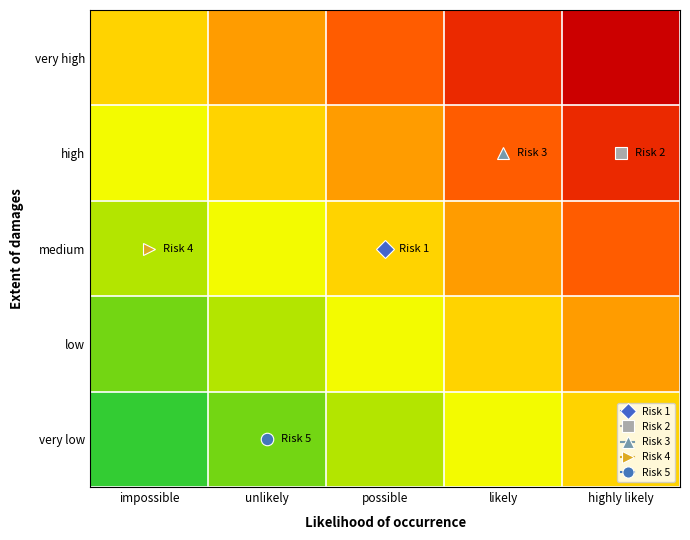

Rank the series by their maximum value, from lowest to highest.

very low, low, medium, high, very high